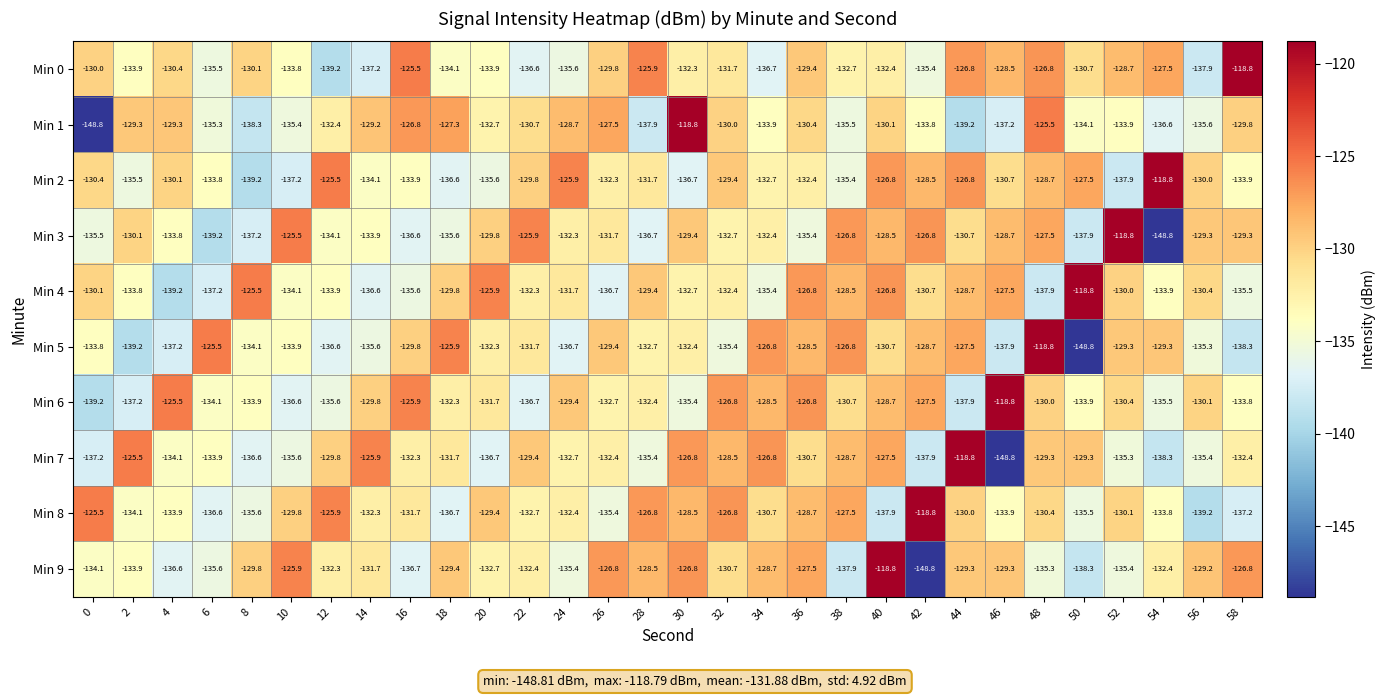

What is the total value across all series at 4?

-1330.1